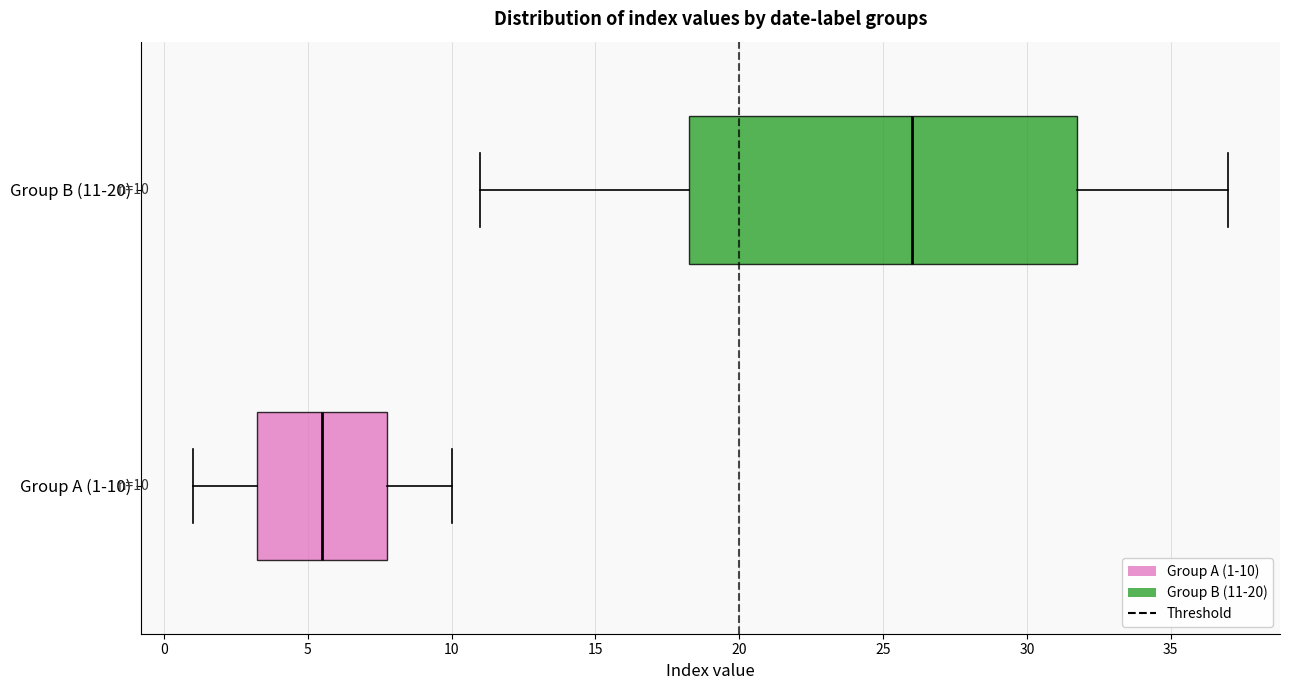

Which box is the widest, from its left edge to its right edge?

Group B (11-20)